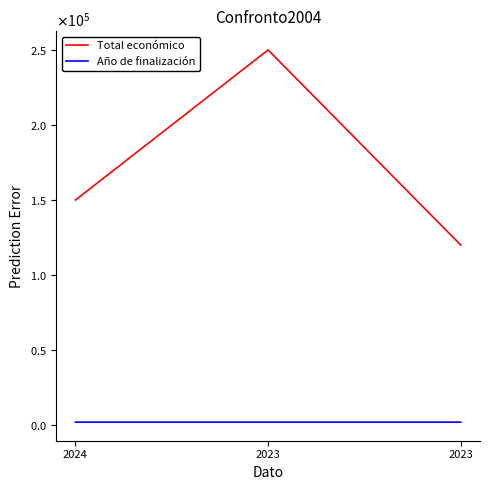

At how many categories does at least one series exceed 97572?

3